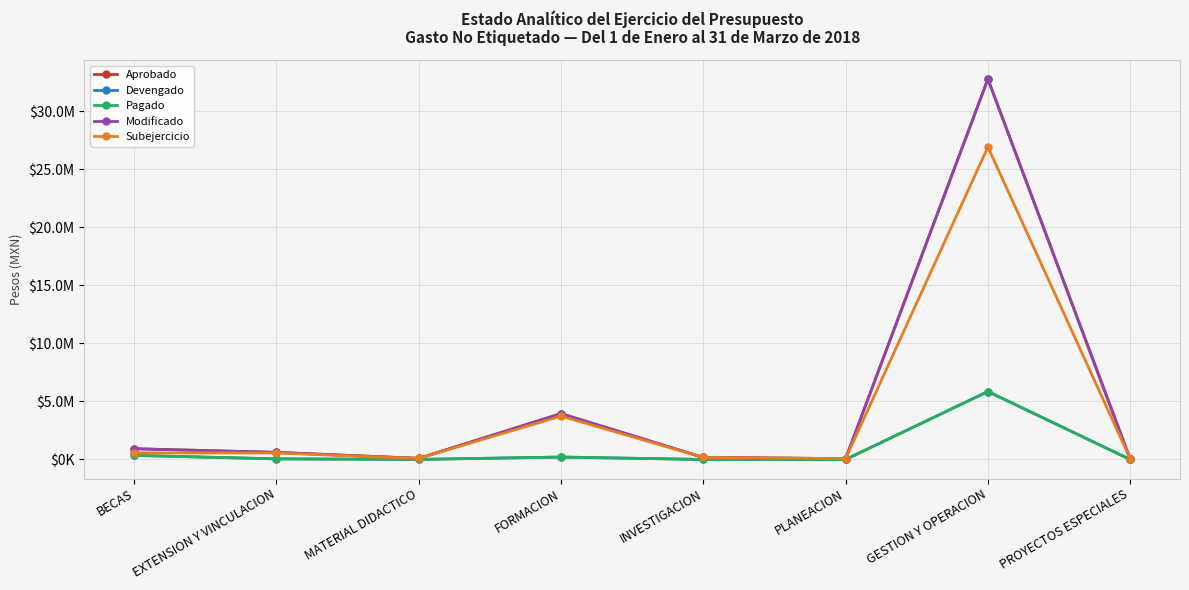

Which series changed the most between INVESTIGACION and PROYECTOS ESPECIALES?

Aprobado